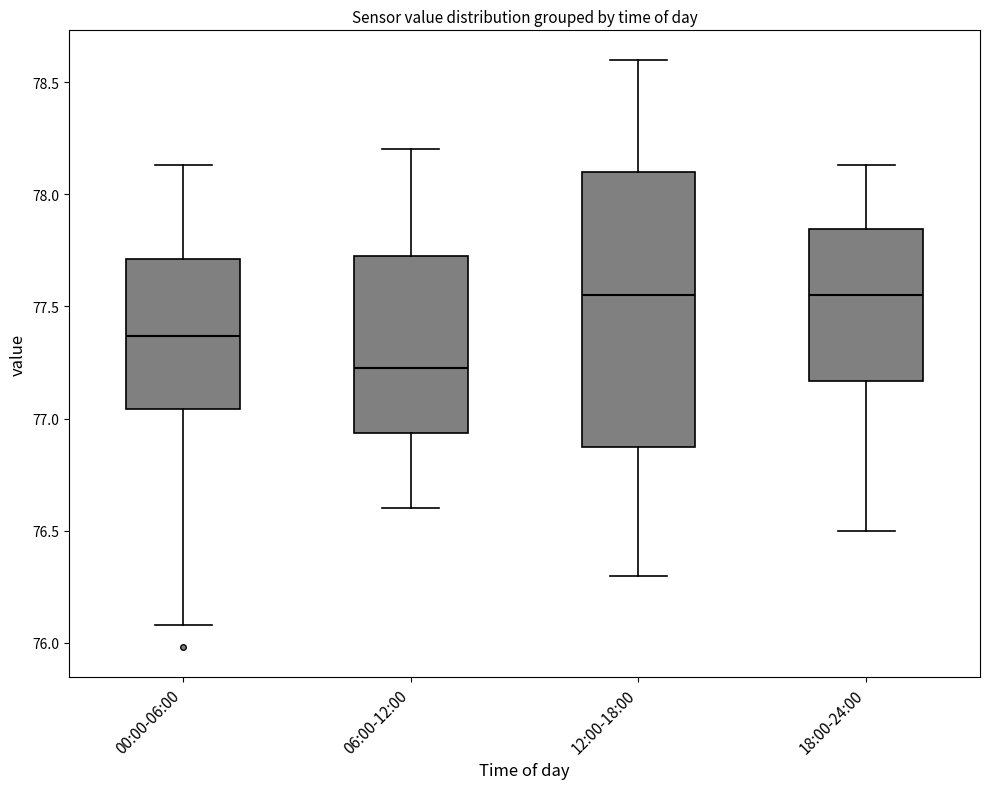

Which box is the tallest, from its lower edge to its upper edge?

12:00-18:00